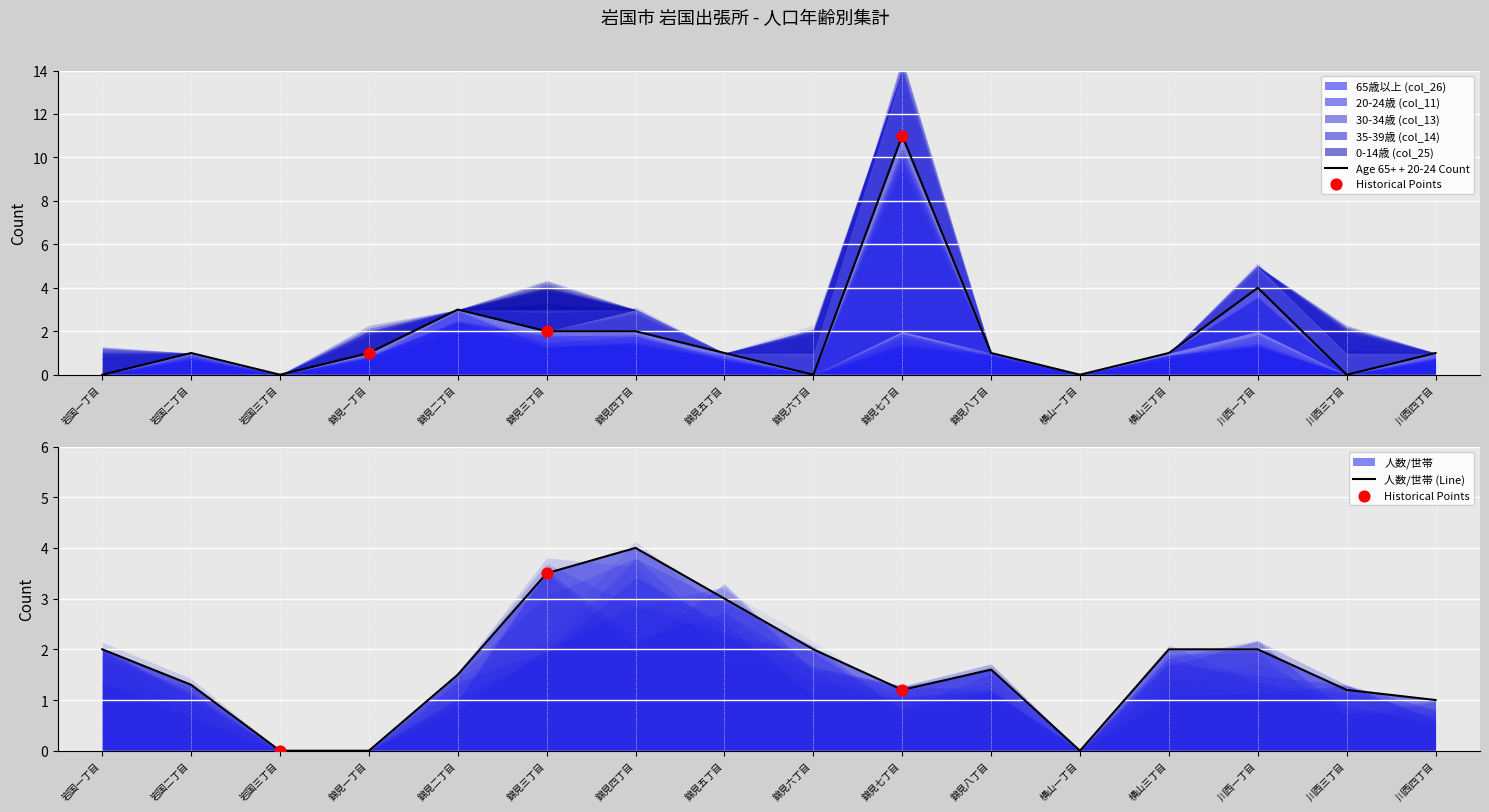

Which series contains the lowest Y value?

人数/世帯 (col_5)